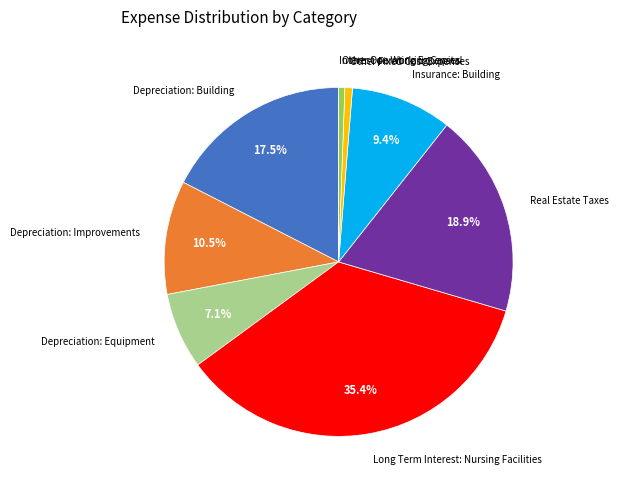

Approximately how many times larger is the value at Depreciation: Improvements compared to Long Term Interest: Nursing Facilities?

0.3